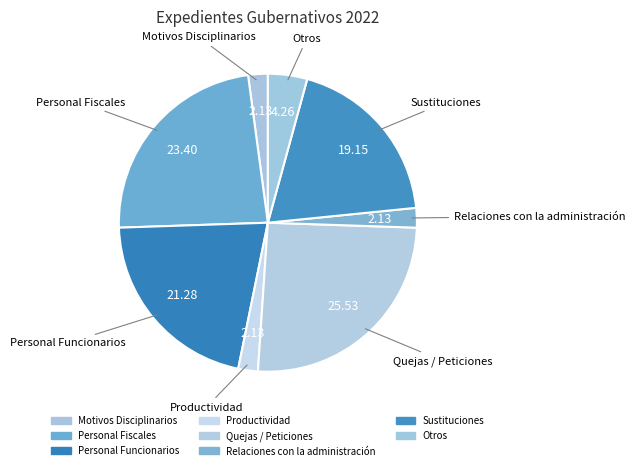

What is the ratio of the value at Personal Funcionarios to the value at Otros?

5.0